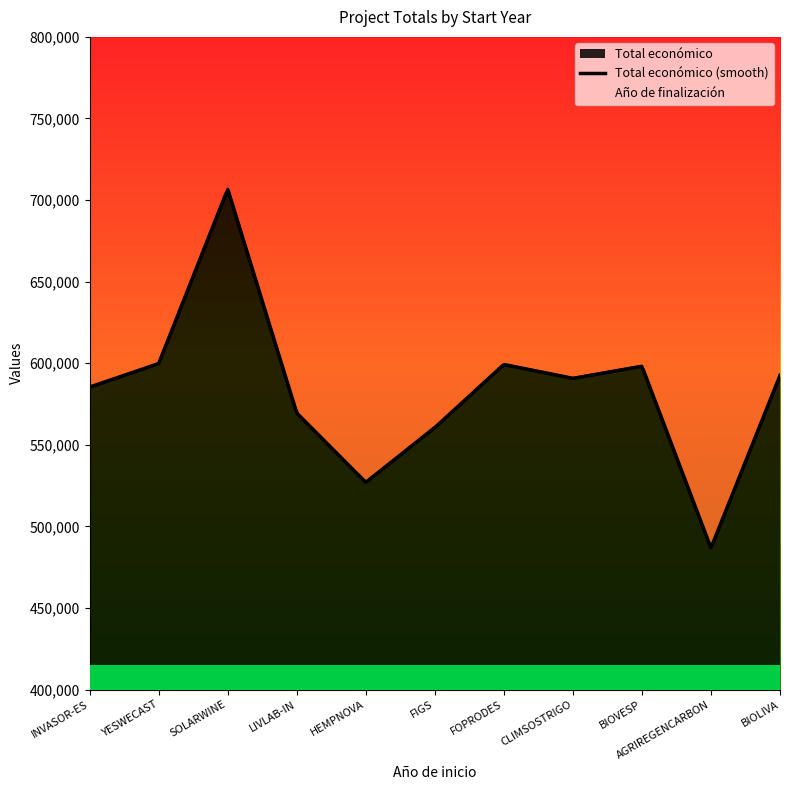

Reading left to right, what are all the values shown in this chart?

585346	599792	706697	569416	526962	560529	599211	590712	598139	486756	592475